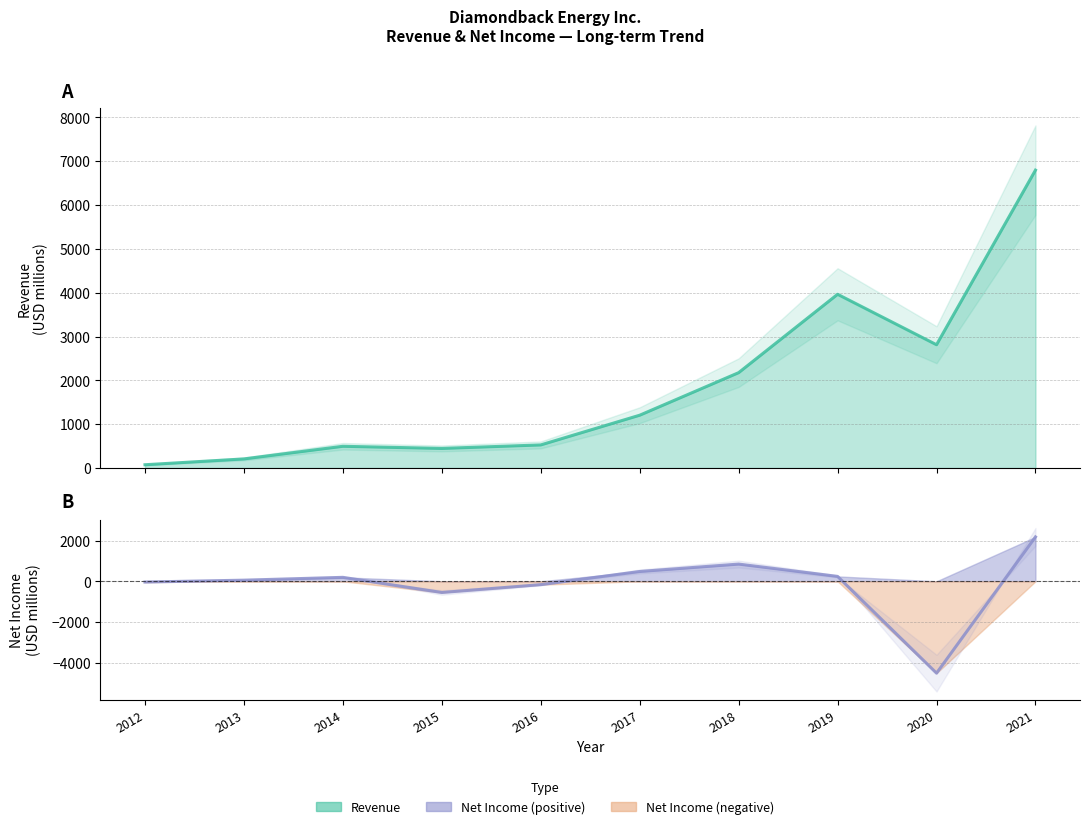

Is it true that Revenue equals 4790 at 2020?

False